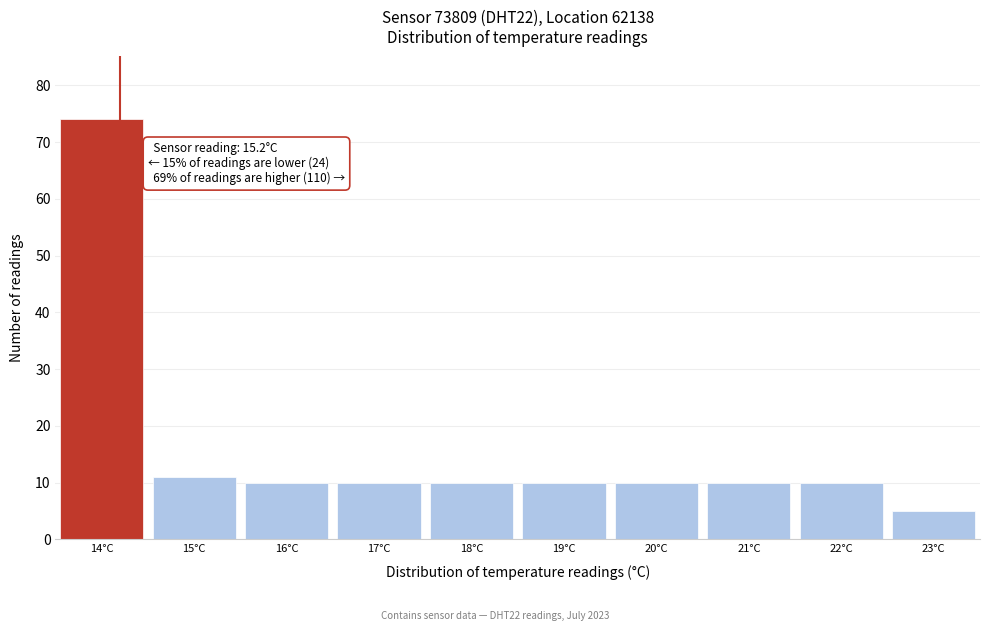

Reading left to right, list all the values displayed in this chart.

74	11	10	10	10	10	10	10	10	5